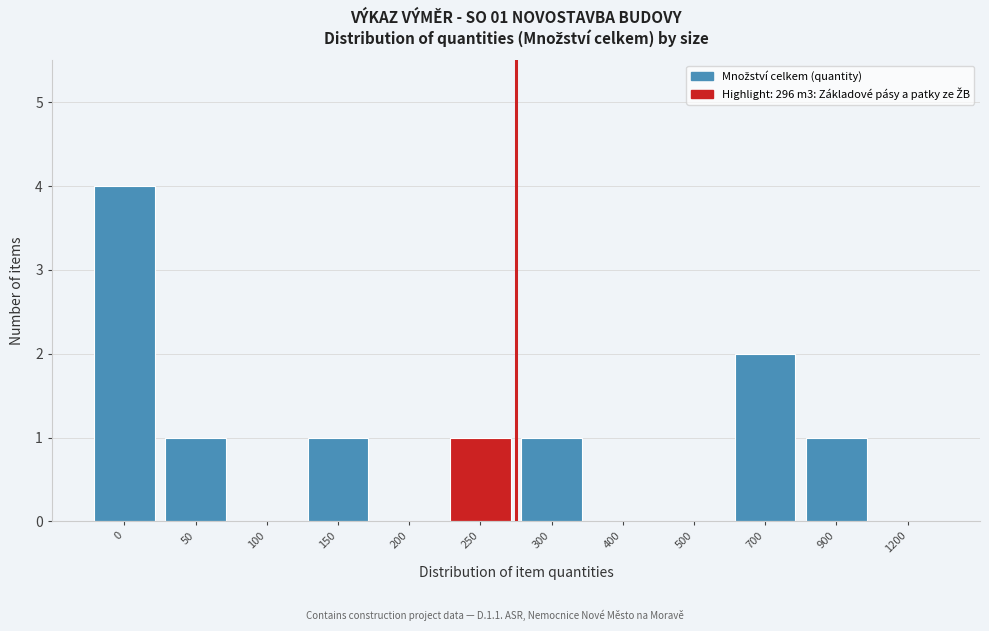

Reading left to right, transcribe all the data shown in this chart.

0=4	50=1	100=0	150=1	200=0	250=1	300=1	400=0	500=0	700=2	900=1	1200=0